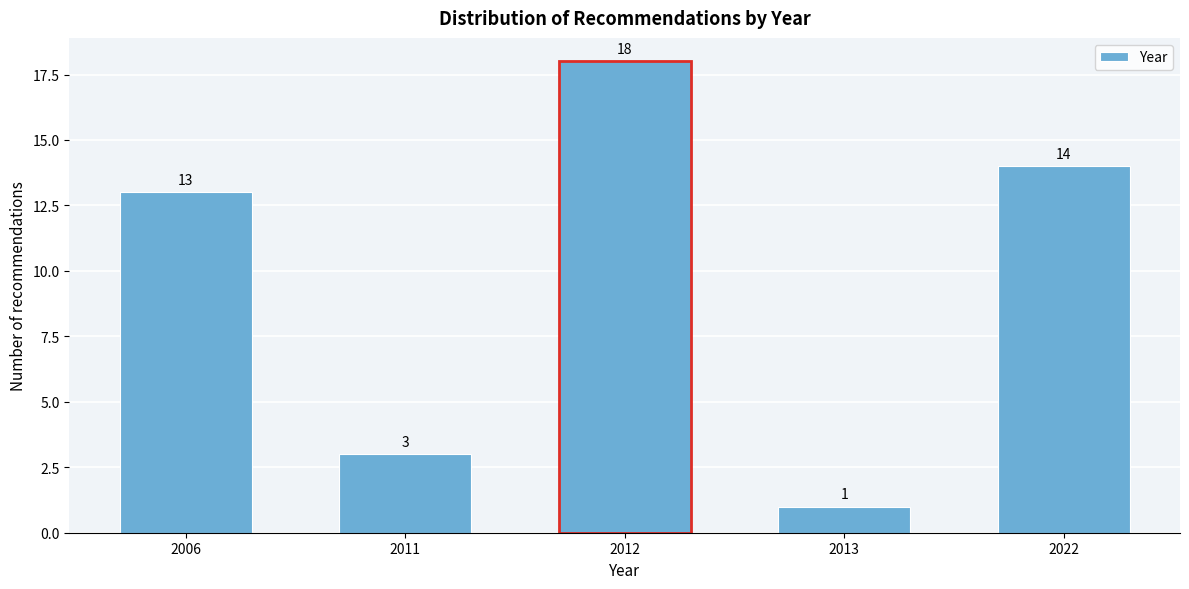

Reading left to right, list all the values displayed in this chart.

2006=13	2011=3	2012=18	2013=1	2022=14